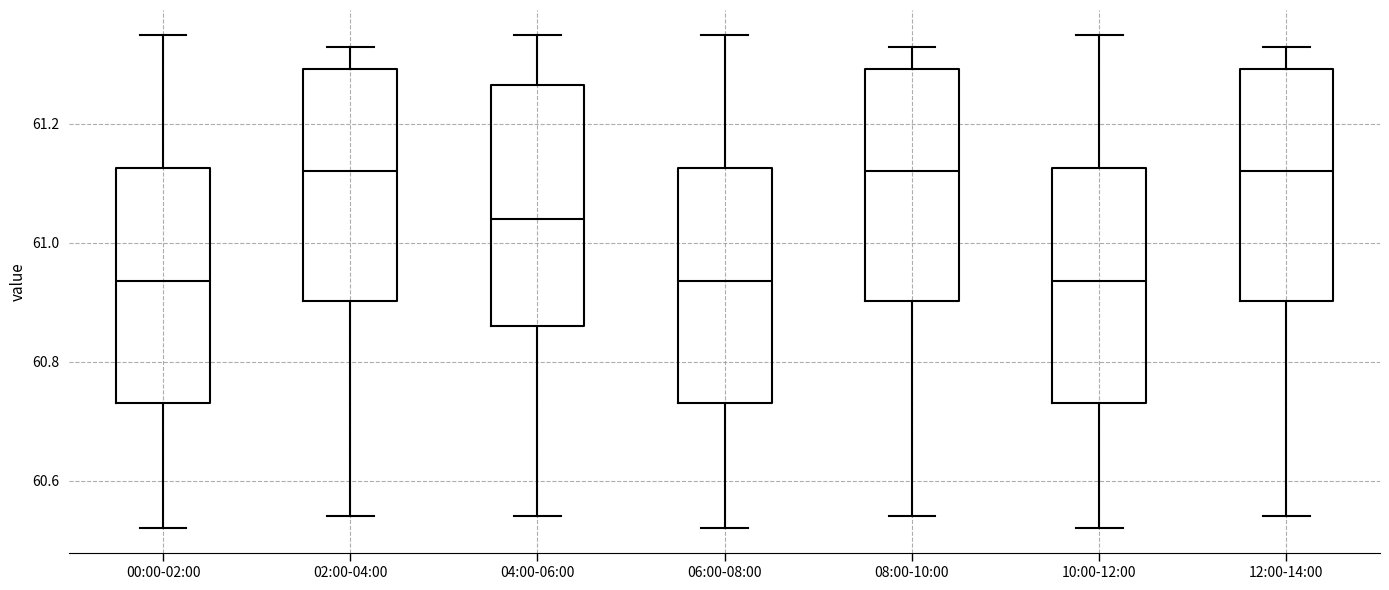

Where does the lower whisker of the box for 08:00-10:00 end on the y-axis? The values are not printed on the chart, so give them approximately, as read against the axis.

60.54